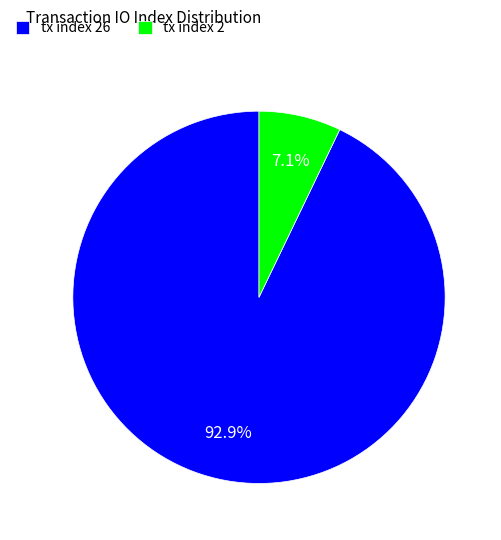

To the nearest percent, what portion does tx index 26 represent?

93%